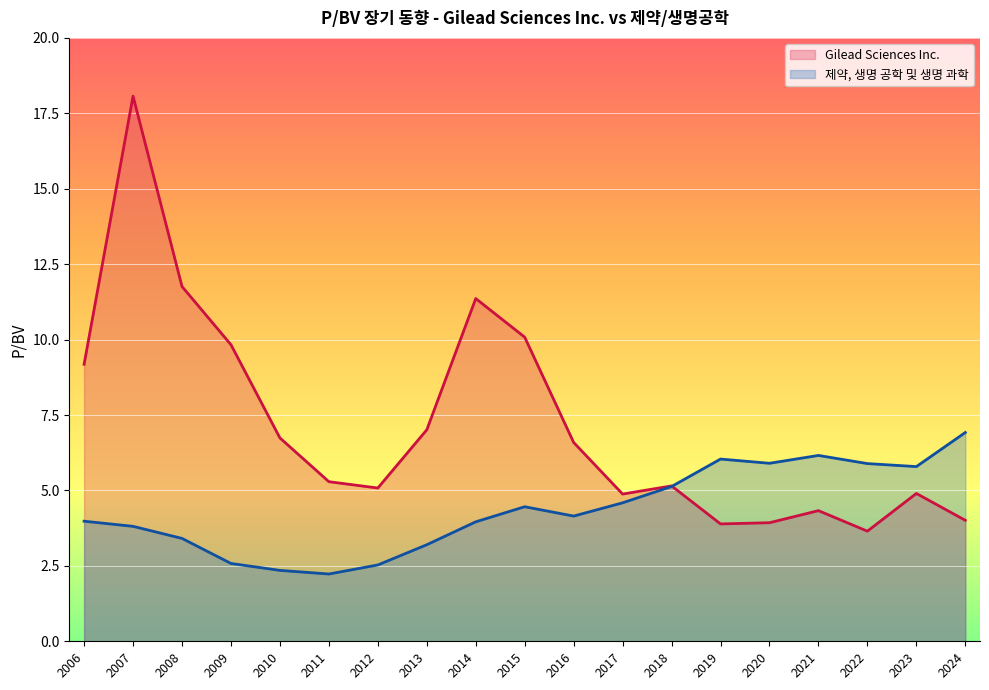

At which category does 제약, 생명 공학 및 생명 과학 reach its first local peak?

2015